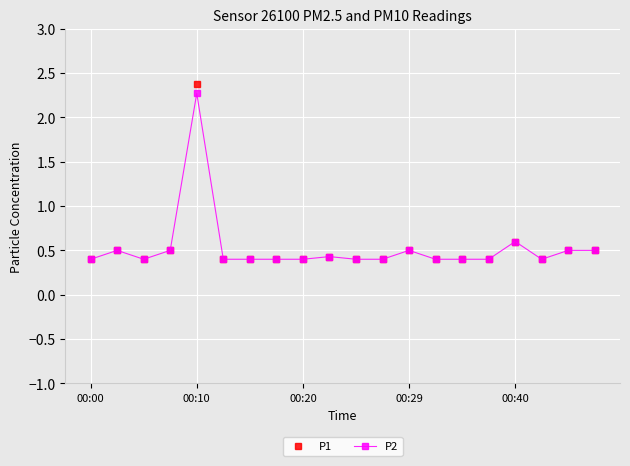

True or false: P2 has more than 2 interior local peaks.

True